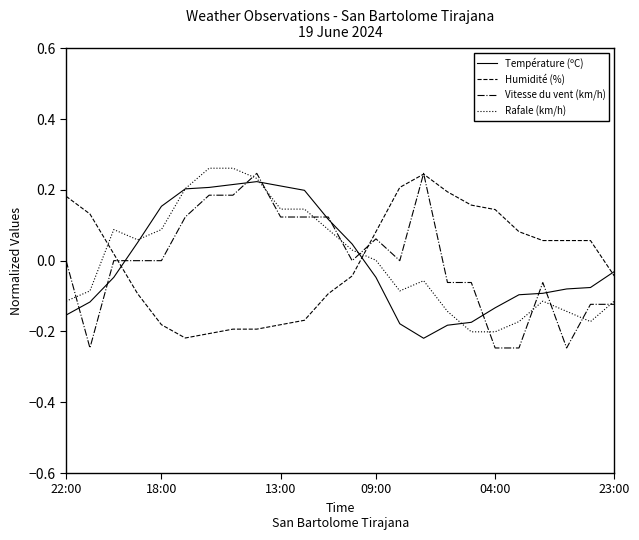

Which series ends up on top after the final intersection of Rafale (km/h) and Humidité (%)?

Humidité (%)